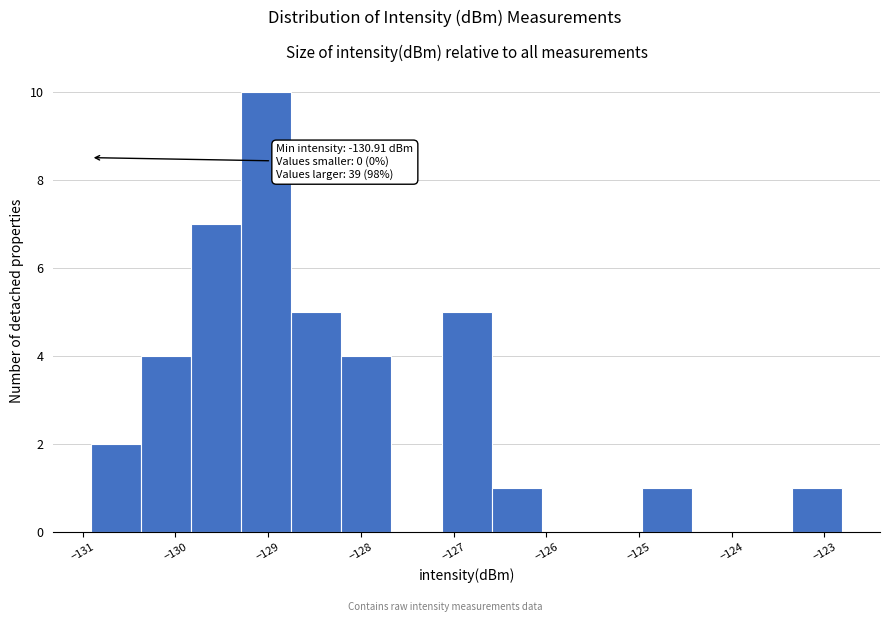

Over which range of the x-axis is the bar tallest?

-129.3 to -128.8